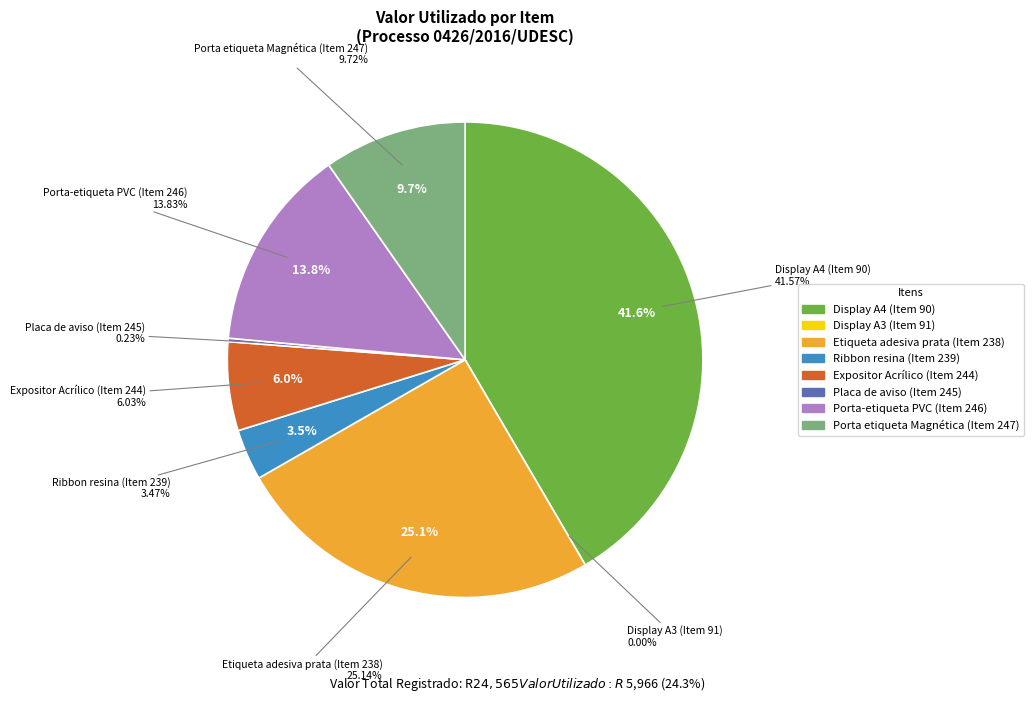

Does Placa de aviso (Item 245) represent more than half of the total?

No